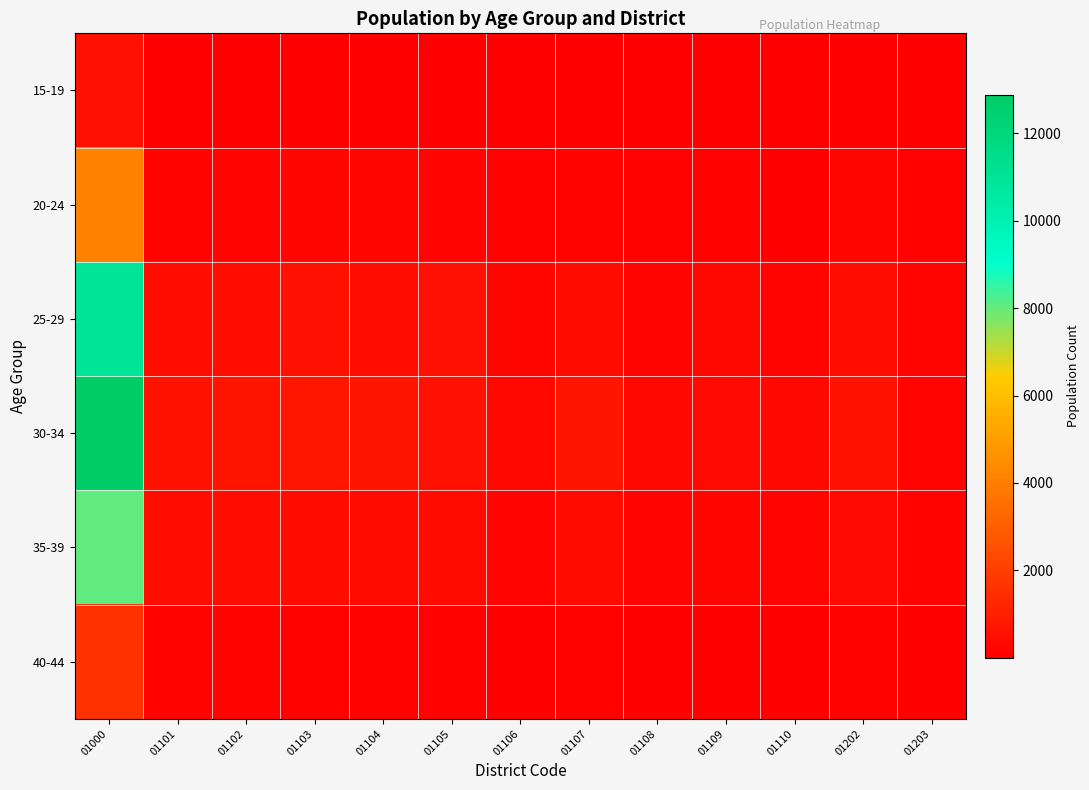

Rank the series at 01110 from lowest to highest value.

15-19, 40-44, 20-24, 35-39, 25-29, 30-34